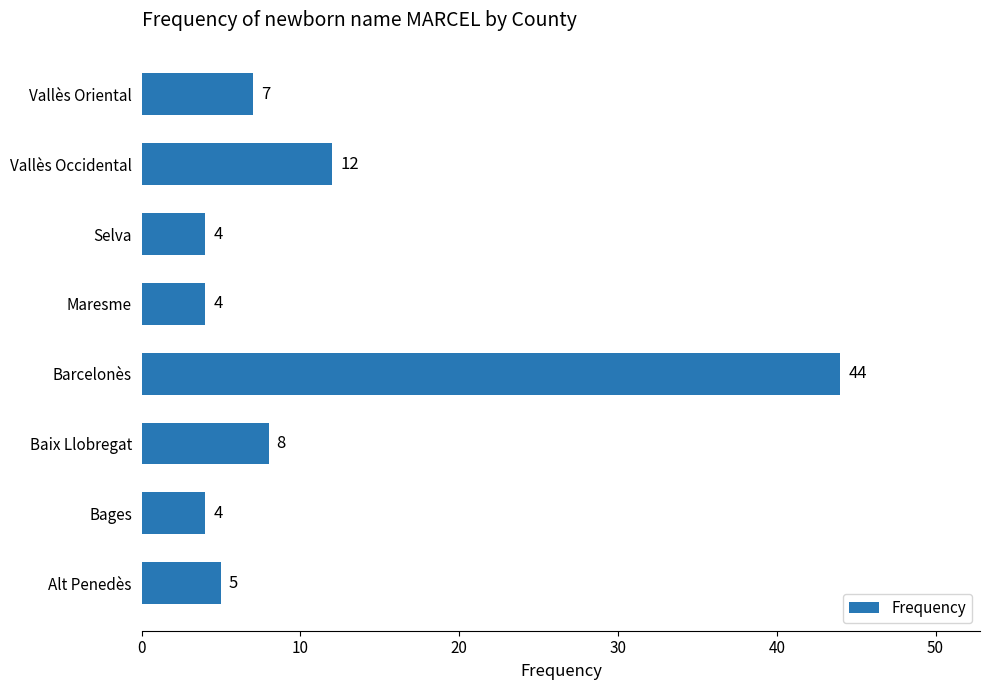

How many data points does each series have?

8